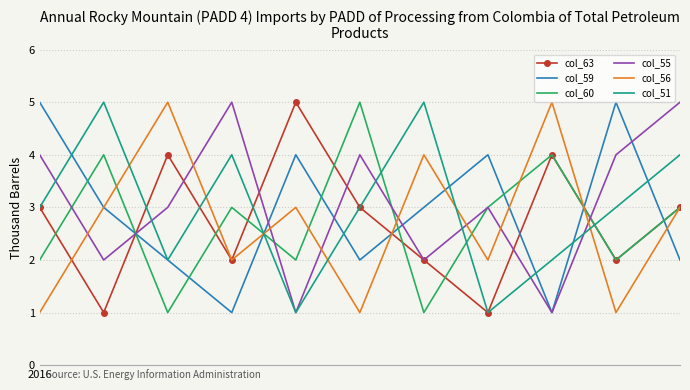

What is the sum of all col_63 values?

30